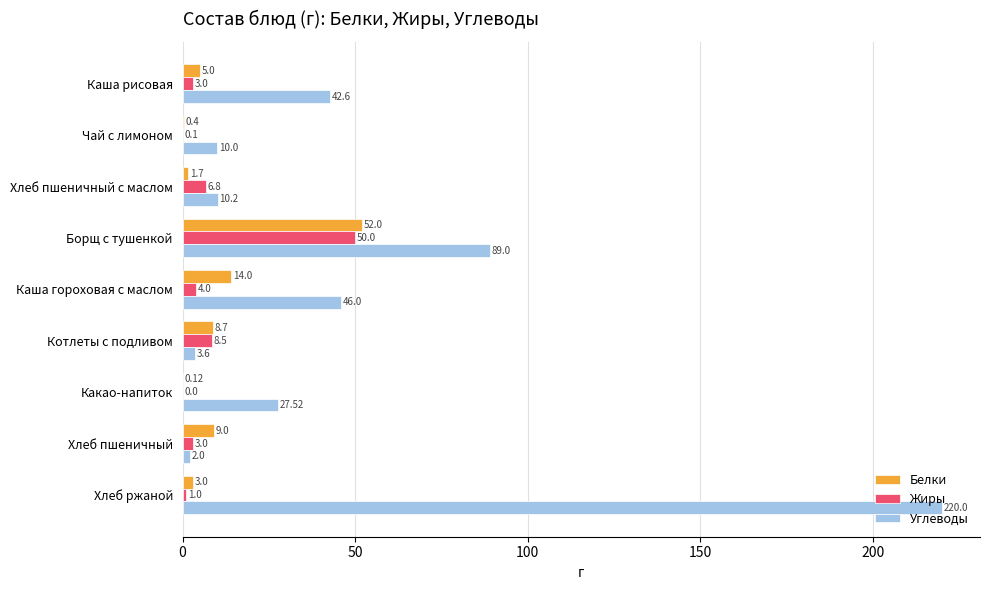

What is the sum of all Белки values?

93.9